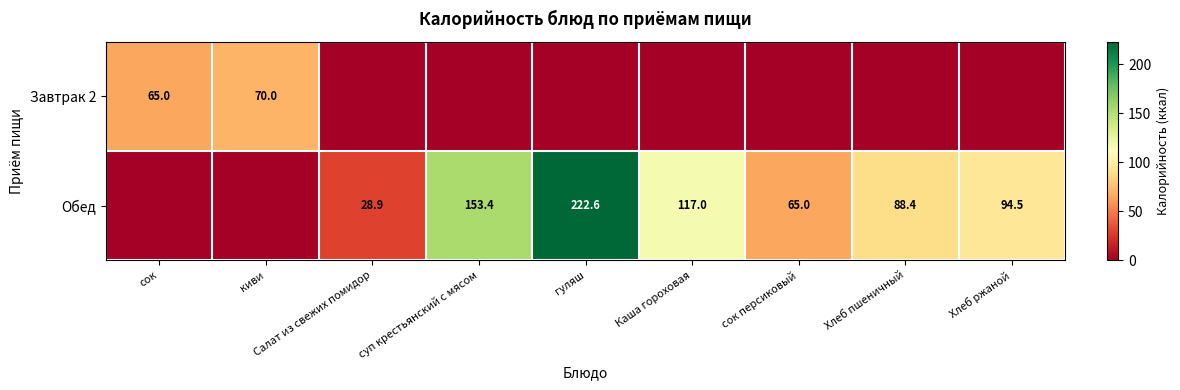

True or false: Обед has a value of 54.2 at Хлеб пшеничный.

False